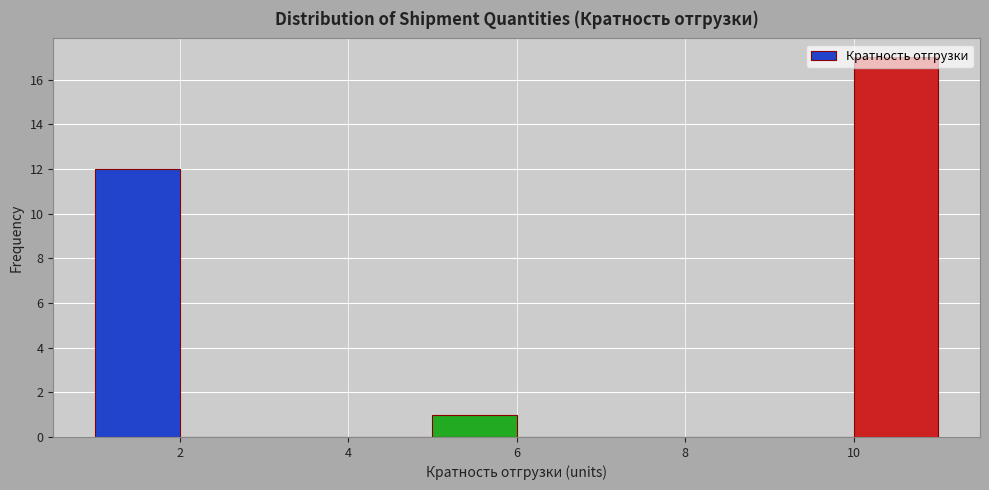

Reading left to right, transcribe this chart: for each bar, give the range it covers on the x-axis and its height. The values are not printed on the chart, so give them approximately, as read against the axis.

1 to 2: 12
2 to 3: 0
3 to 5: 0
5 to 6: 1
6 to 8: 0
8 to 10: 0
10 to 11: 17